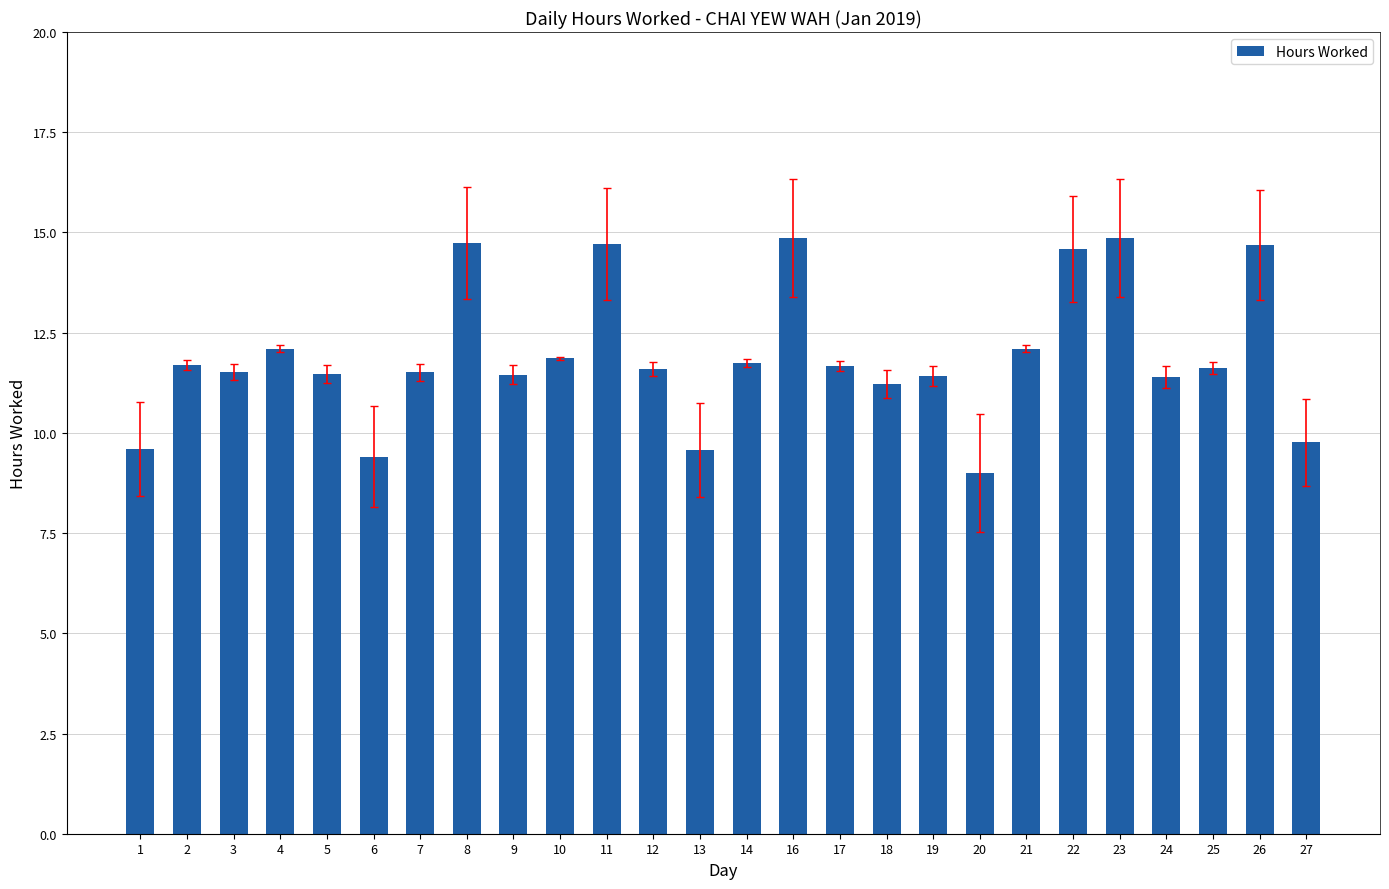

Which category has the lowest value across all series?

20